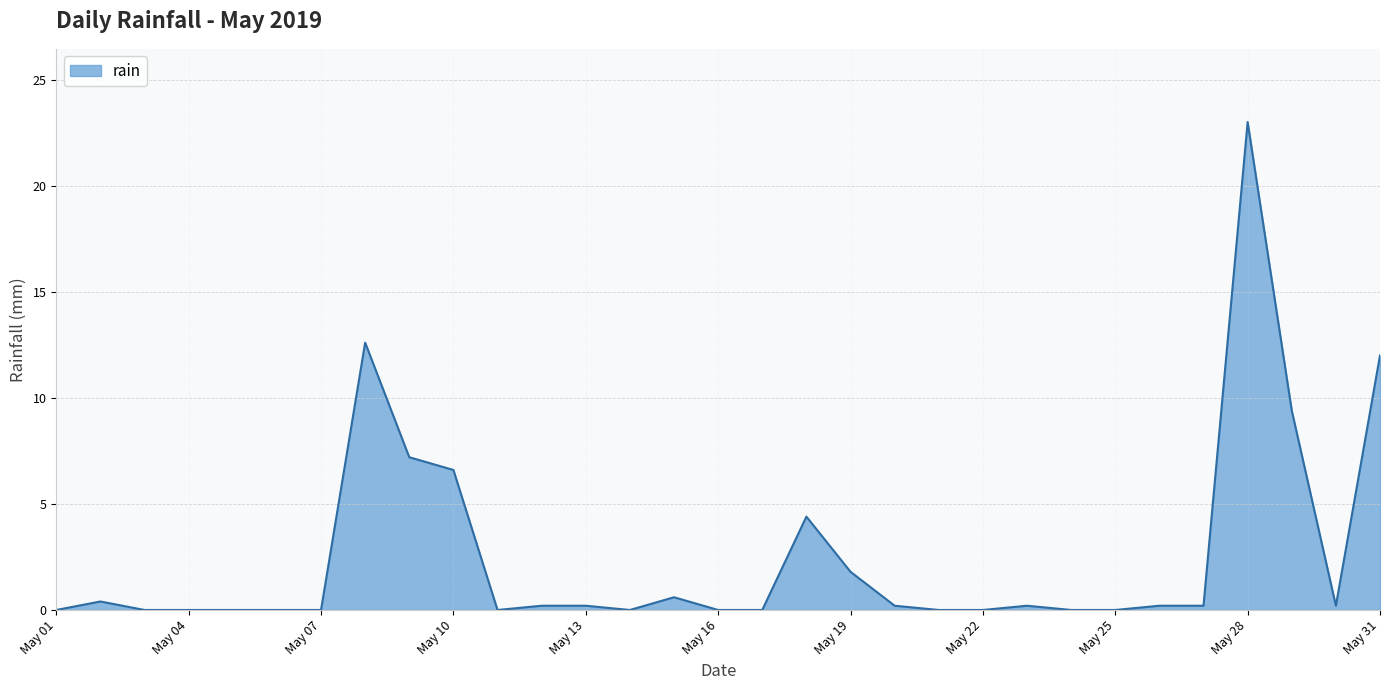

What is the maximum value shown in the chart?

23.0